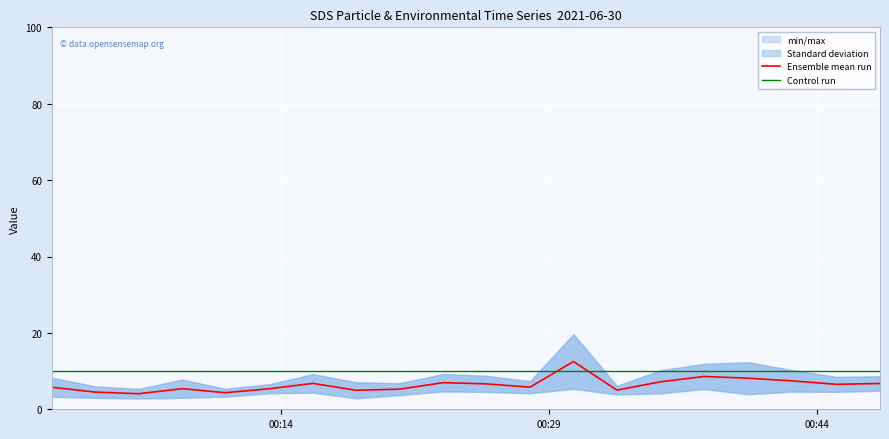

What is the highest value of the Ensemble mean run series?

12.5